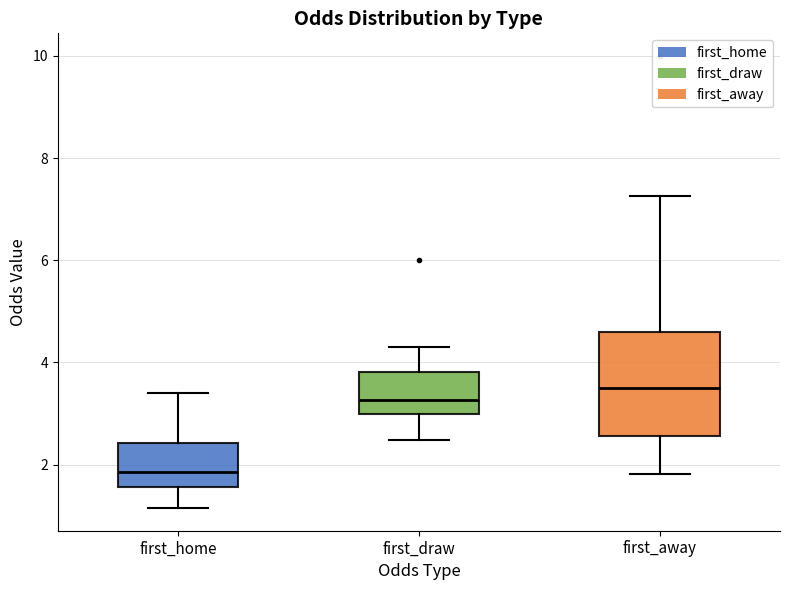

Reading left to right, read every box against the y-axis: the position of its median line, the range the box covers, and the ends of its whiskers. The values are not printed on the chart, so give them approximately, as read against the axis.

first_home: median 1.8, box 1.6 to 2.4, whiskers 1.2 to 3.4
first_draw: median 3.2, box 3.0 to 3.8, whiskers 2.4 to 4.4
first_away: median 3.6, box 2.6 to 4.6, whiskers 1.8 to 7.2